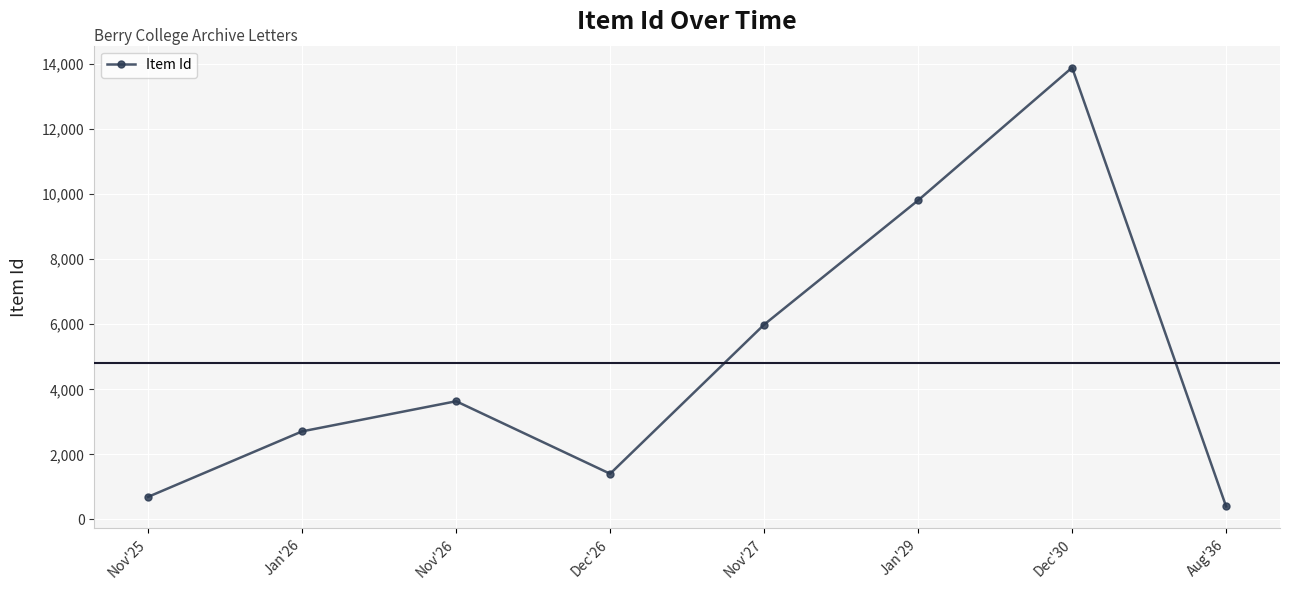

Is it true that the value at Jan'29 is 9810?

True